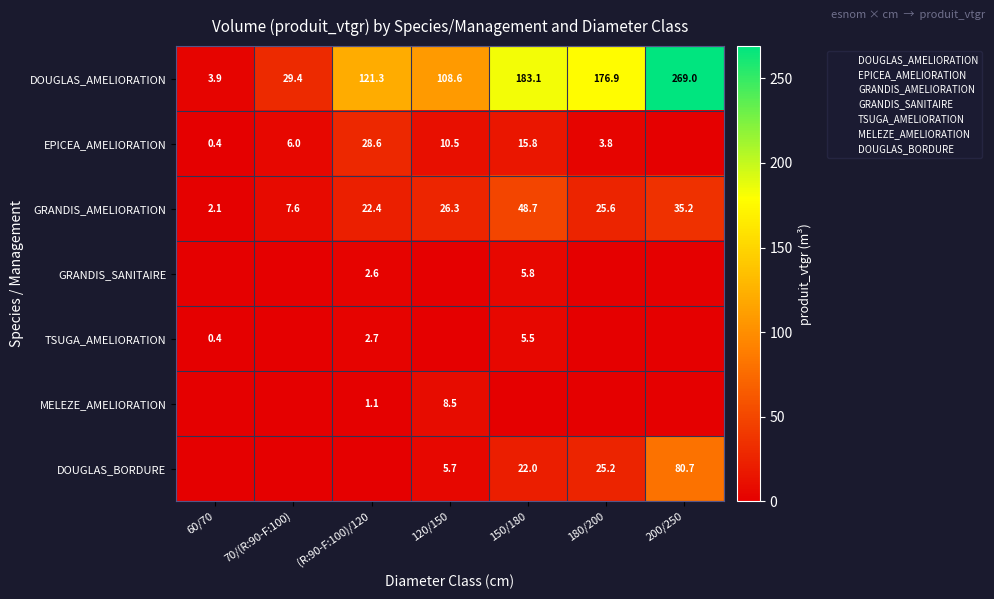

Is it true that DOUGLAS_BORDURE equals 5.7 at 120/150?

True